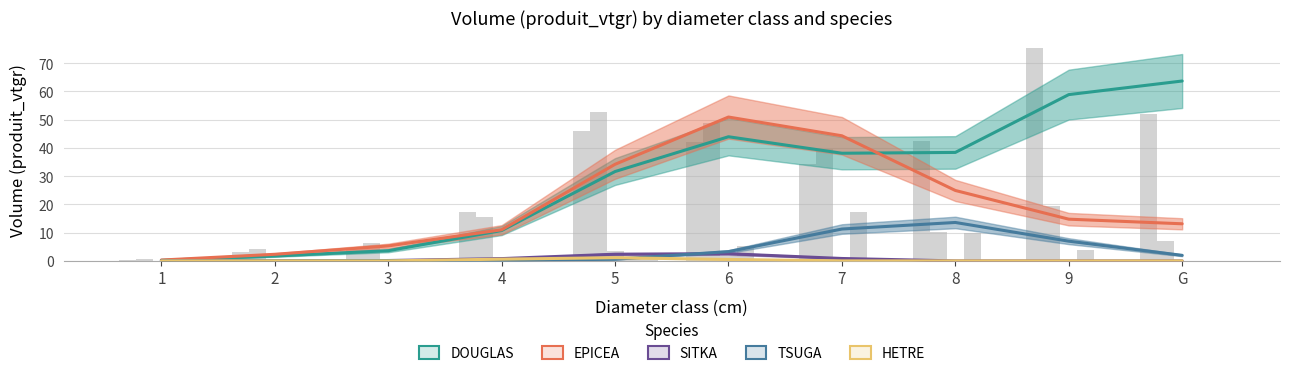

Reading left to right, extract all data points from this chart.

DOUGLAS: 1=0.2	2=1.7	3=3.6	4=10.8	5=31.6	6=44.0	7=38.1	8=38.4	9=58.9	G=63.7
EPICEA: 1=0.3	2=2.3	3=5.3	4=11.0	5=34.2	6=50.9	7=44.3	8=24.9	9=14.8	G=13.1
SITKA: 1=0.0	2=0.0	3=0.1	4=0.8	5=2.4	6=2.5	7=0.9	8=0.0	9=0.0	G=0.0
TSUGA: 1=0.0	2=0.0	3=0.1	4=0.1	5=0.6	6=3.3	7=11.3	8=13.6	9=7.0	G=2.0
HETRE: 1=0.0	2=0.0	3=0.0	4=0.6	5=1.1	6=0.5	7=0.0	8=0.0	9=0.0	G=0.0